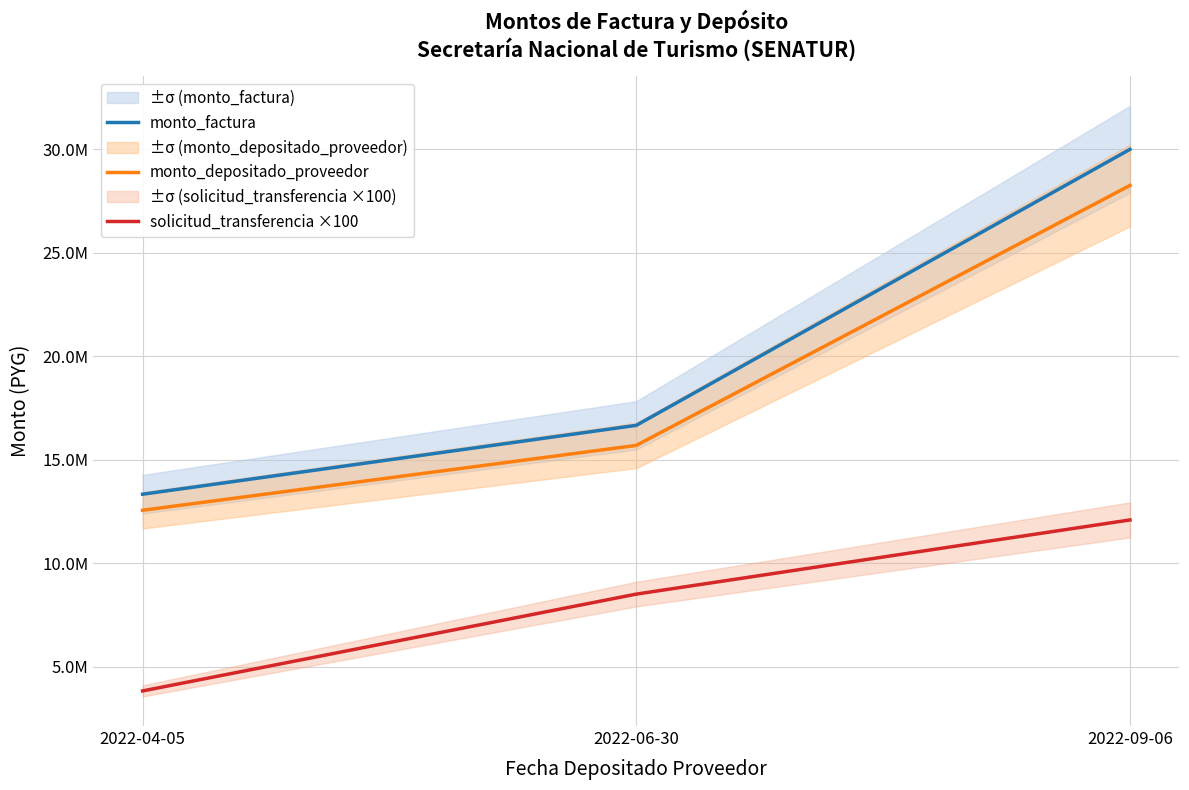

Rank the series at 2022-06-30 from highest to lowest value.

monto_factura, monto_depositado_proveedor, solicitud_transferencia ×100